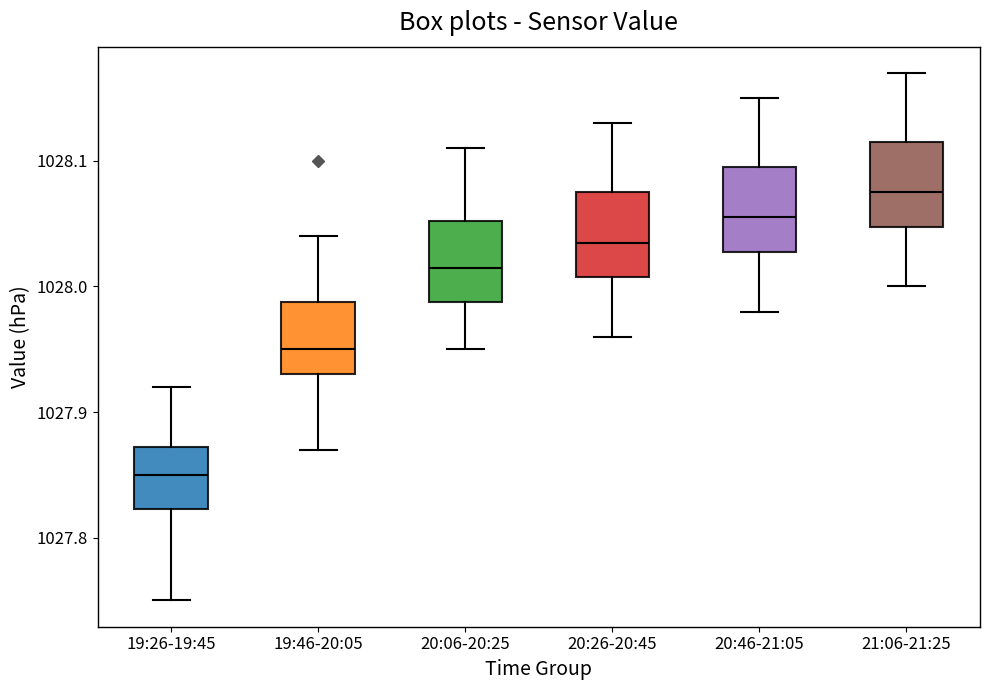

Reading left to right, read every box against the y-axis: the position of its median line, the range the box covers, and the ends of its whiskers. The values are not printed on the chart, so give them approximately, as read against the axis.

19:26-19:45: median 1027.85, box 1027.82 to 1027.87, whiskers 1027.75 to 1027.92
19:46-20:05: median 1027.95, box 1027.93 to 1027.99, whiskers 1027.87 to 1028.04
20:06-20:25: median 1028.02, box 1027.99 to 1028.05, whiskers 1027.95 to 1028.11
20:26-20:45: median 1028.04, box 1028.01 to 1028.08, whiskers 1027.96 to 1028.13
20:46-21:05: median 1028.06, box 1028.03 to 1028.10, whiskers 1027.98 to 1028.15
21:06-21:25: median 1028.08, box 1028.05 to 1028.12, whiskers 1028.00 to 1028.17